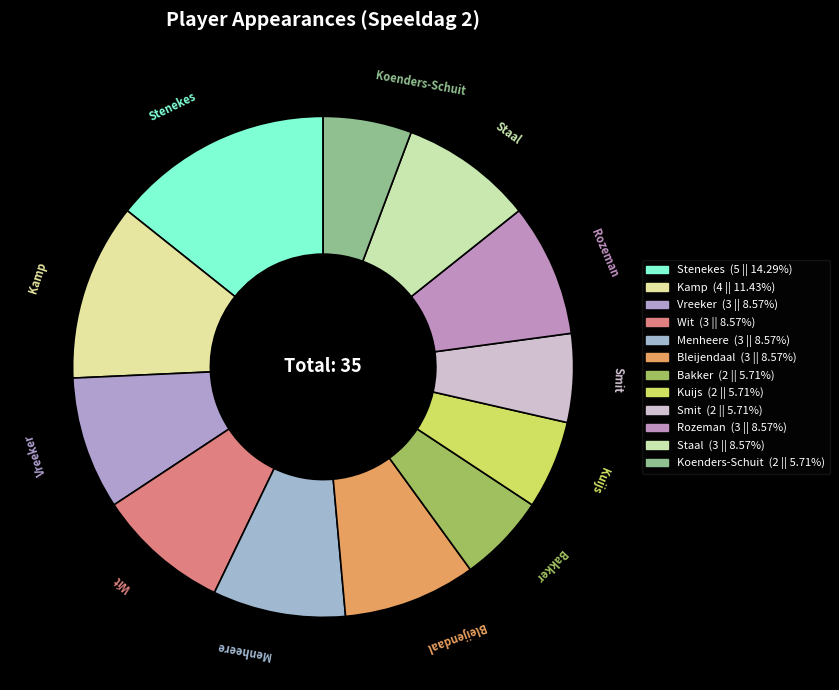

What is the largest slice in the pie chart?

Stenekes